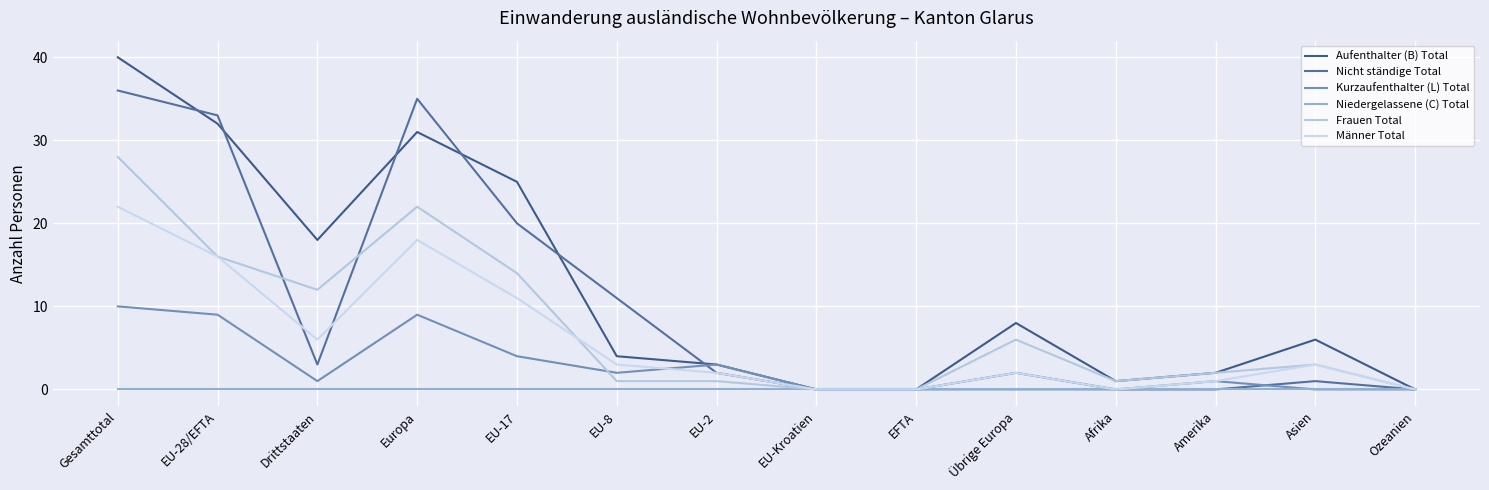

How many lines are shown in the chart?

6